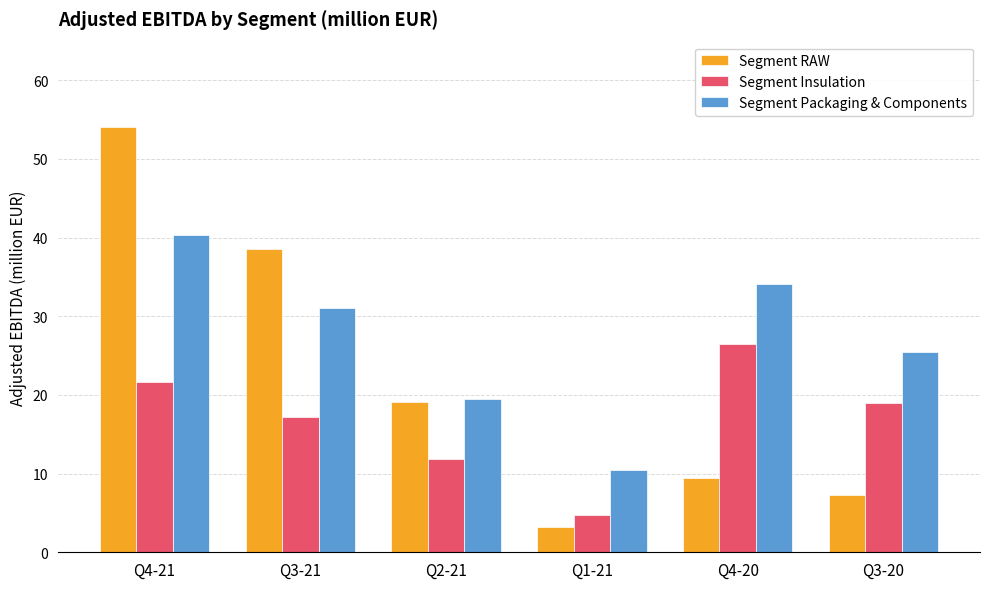

The value of Segment Insulation at Q3-20 is 19.0. True or false?

True